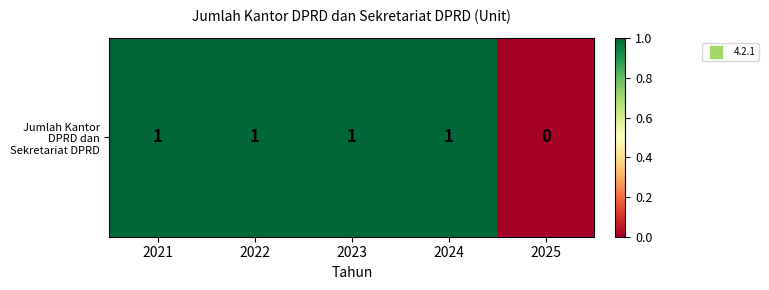

What is the ratio of the value at 2022 to the value at 2023?

1.0